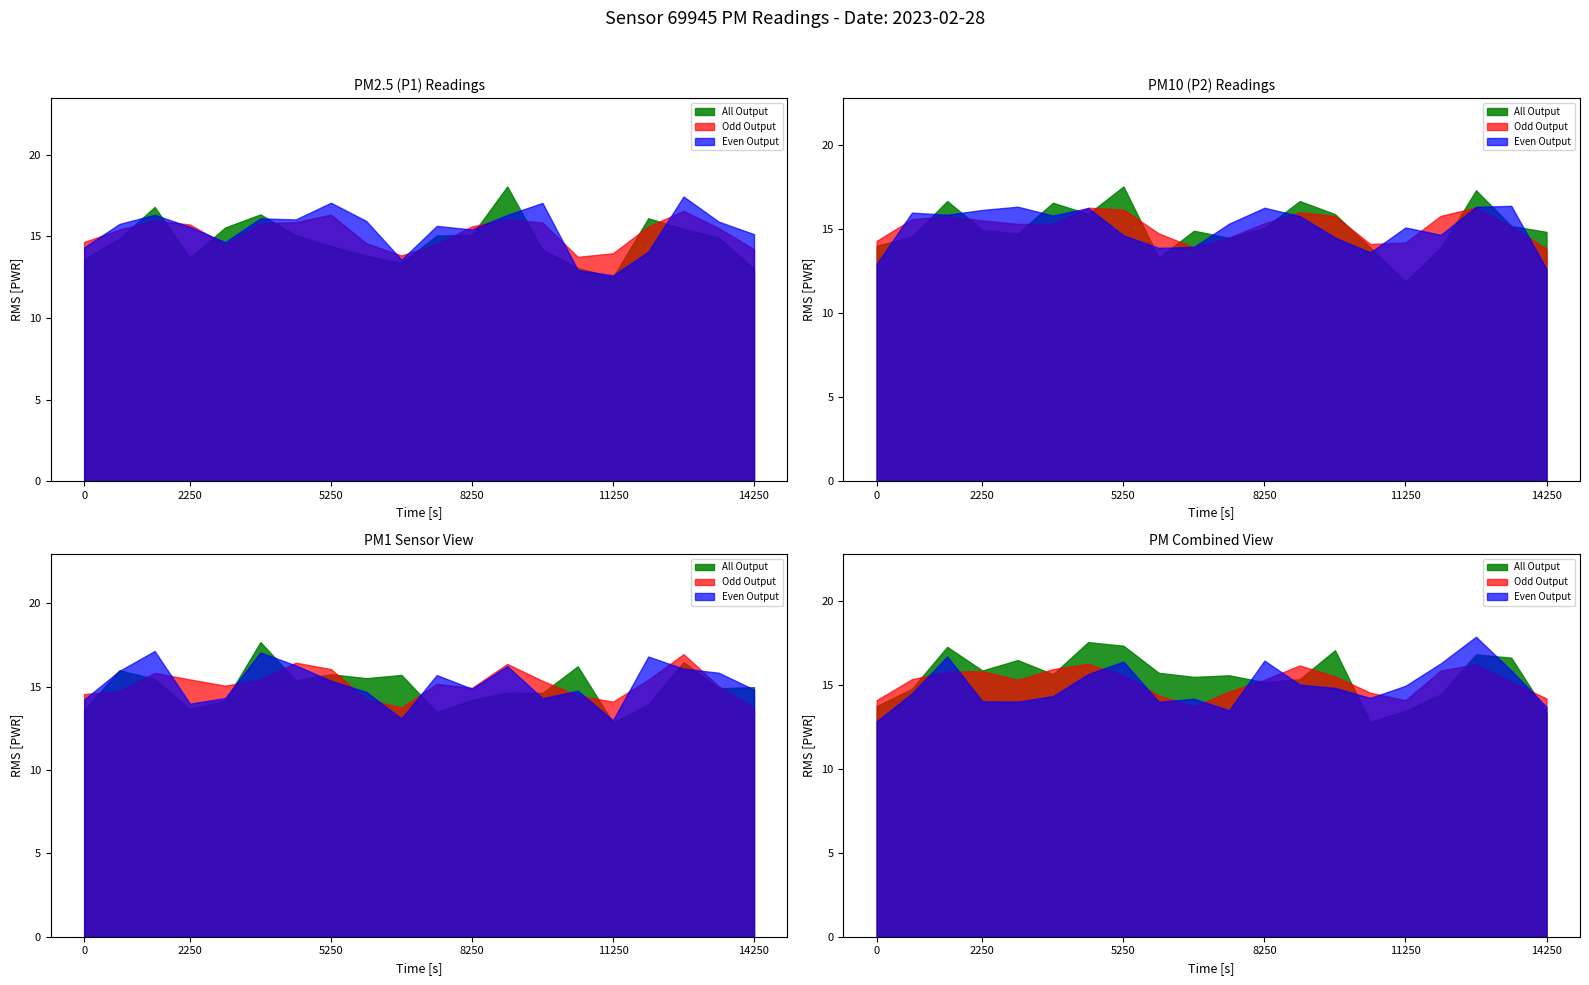

True or false: P1 and P2 intersect in this chart.

False